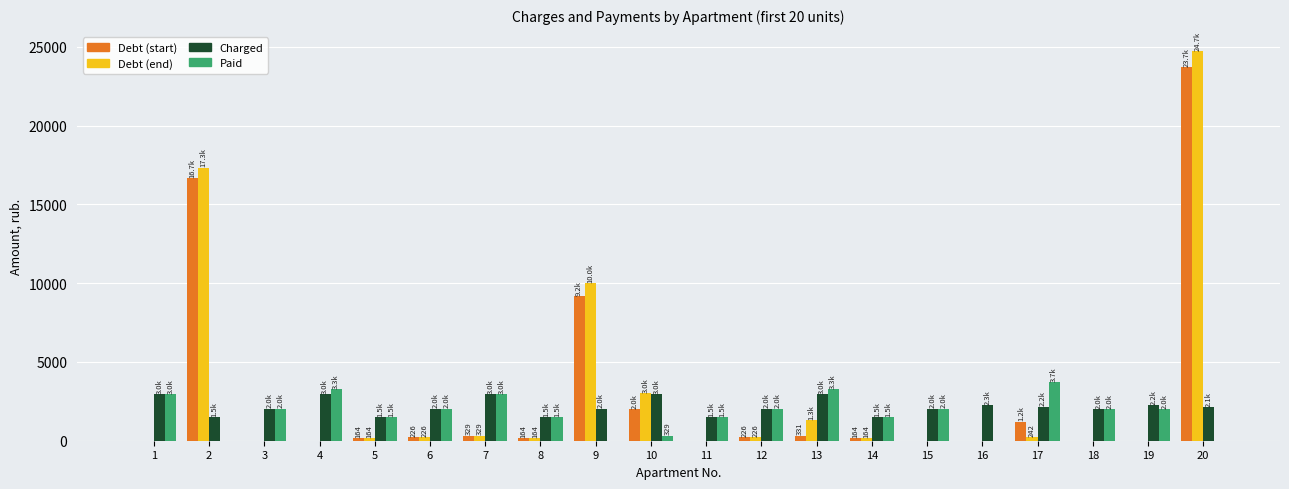

Which series changed the most between 7 and 16?

Paid